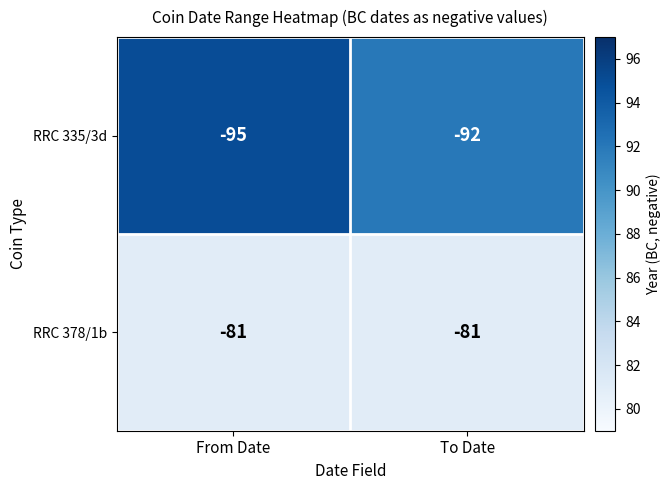

Reading left to right, transcribe all the data shown in this chart.

RRC 335/3d: -95	-92
RRC 378/1b: -81	-81